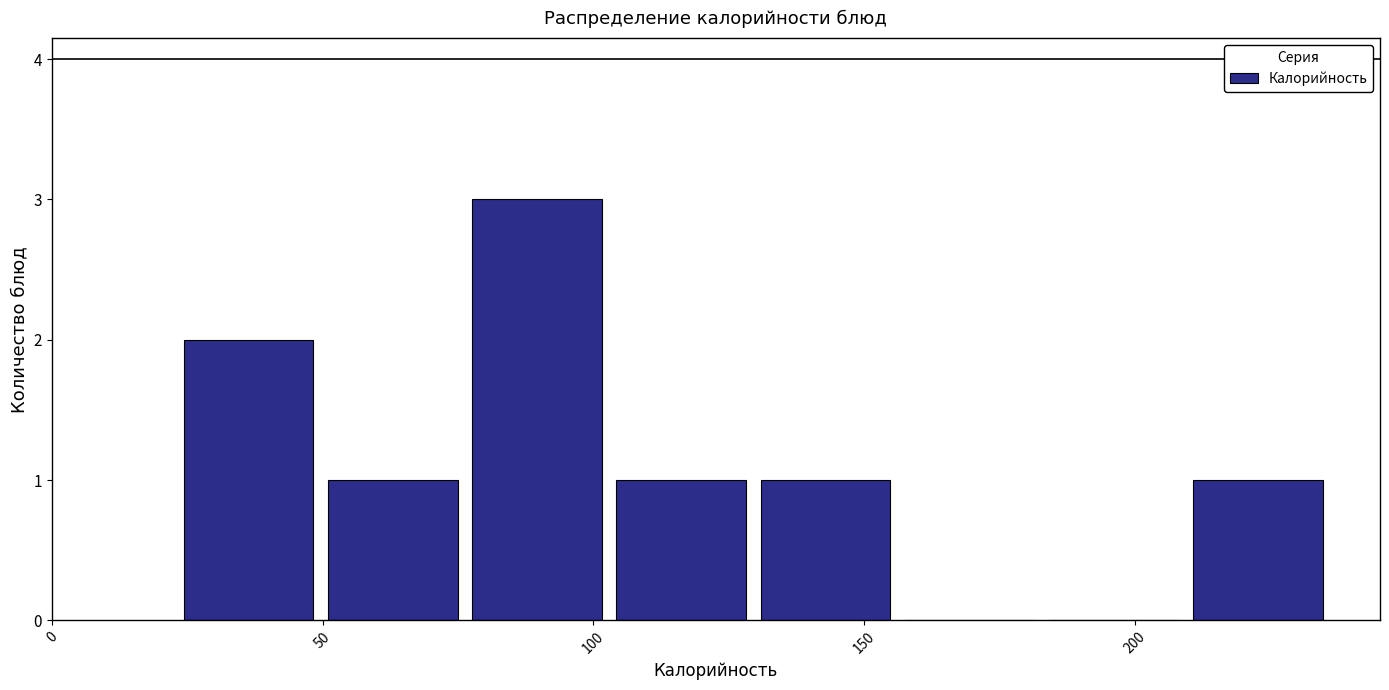

Reading left to right, list every bar in this chart as the range it spans on the x-axis followed by its height. Neither the bar edges nor the heights are printed on the chart, so give them approximately, as read against the axes.

25 to 50: 2
50 to 75: 1
75 to 105: 3
105 to 130: 1
130 to 155: 1
155 to 185: 0
185 to 210: 0
210 to 235: 1